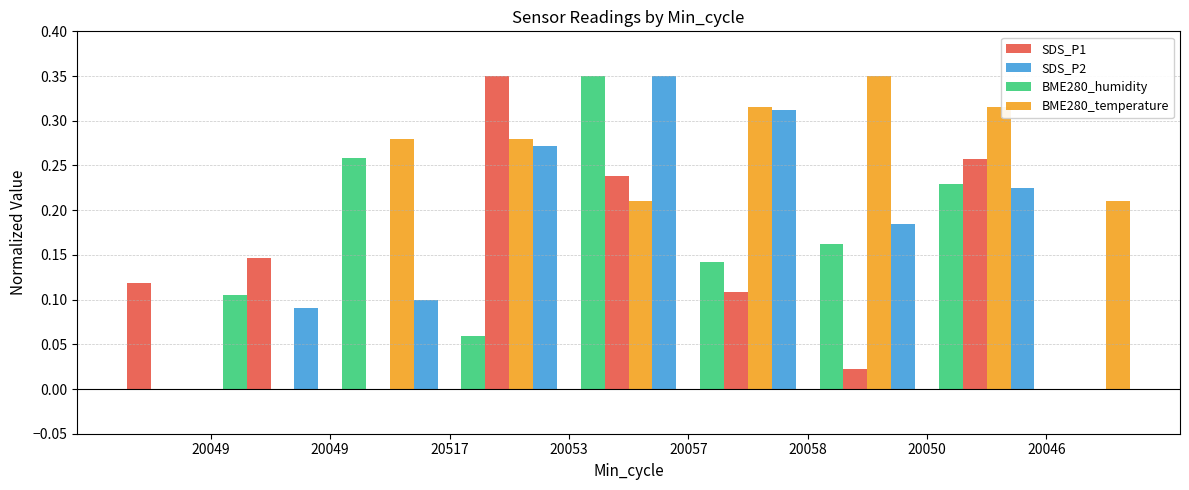

Rank the categories by BME280_humidity value from highest to lowest.

20053, 20049, 20050, 20058, 20057, 20049, 20517, 20046